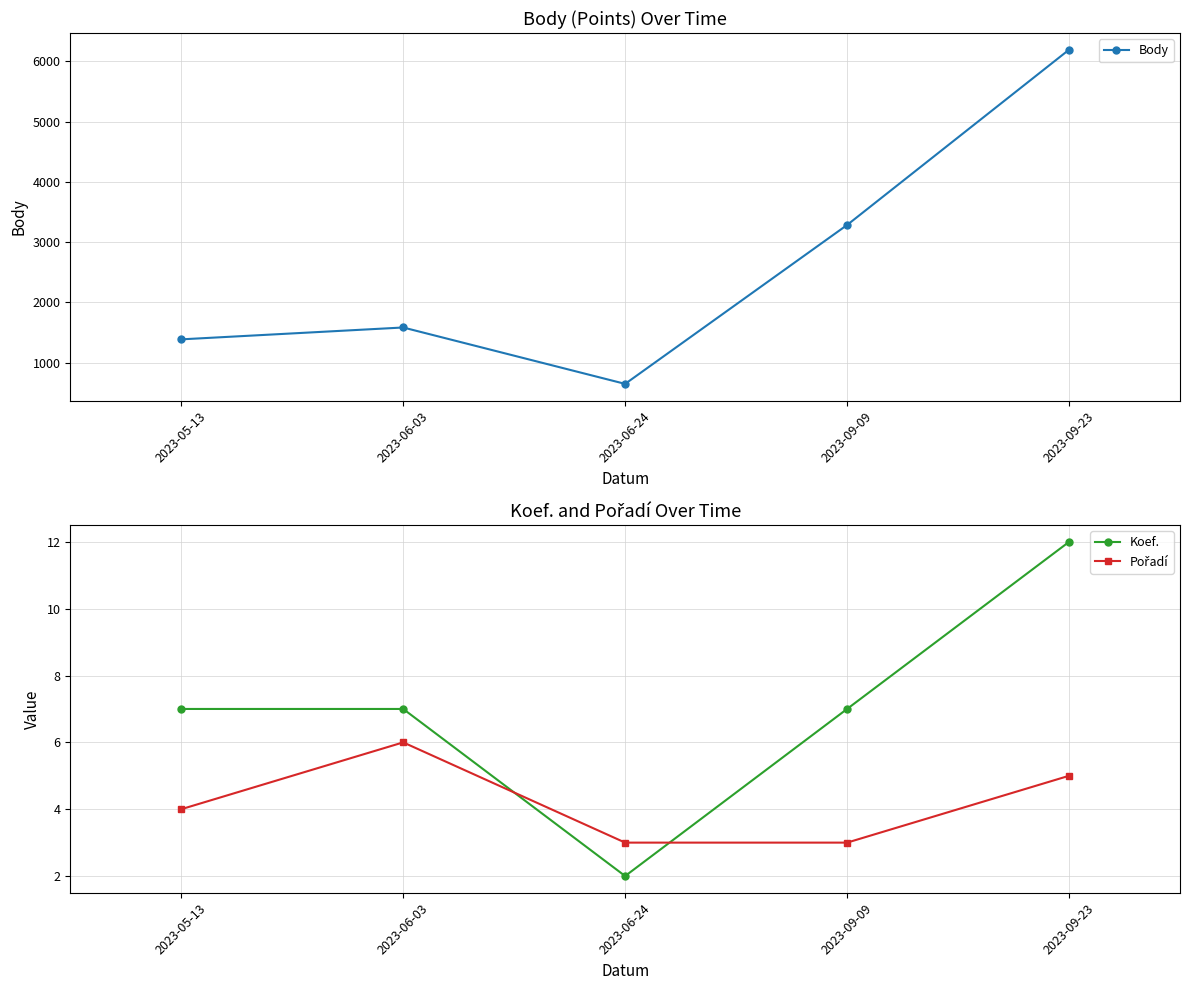

Where does the Koef. series first go above 7?

2023-09-23